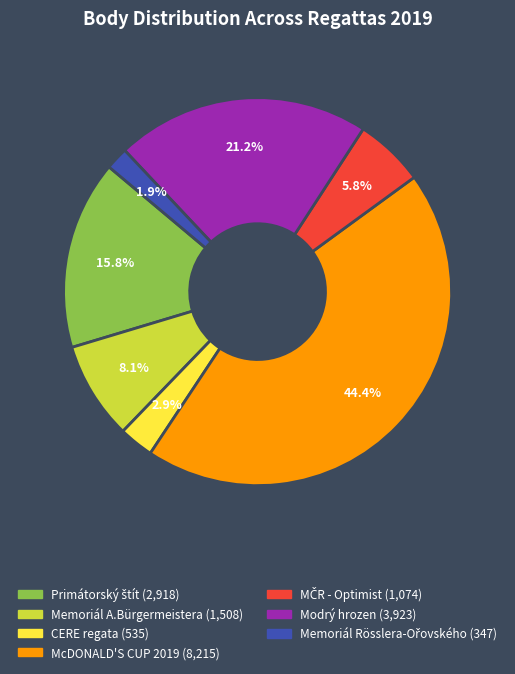

Do McDONALD'S CUP 2019 and CERE regata together represent more than half of the pie?

No